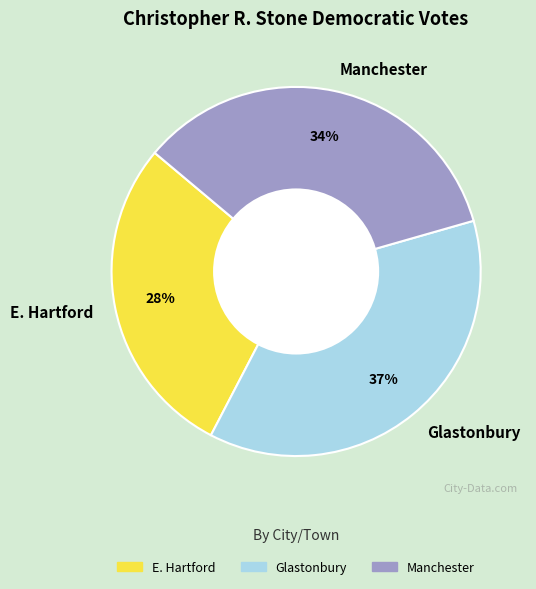

To the nearest percent, what percentage of the pie is E. Hartford?

28%